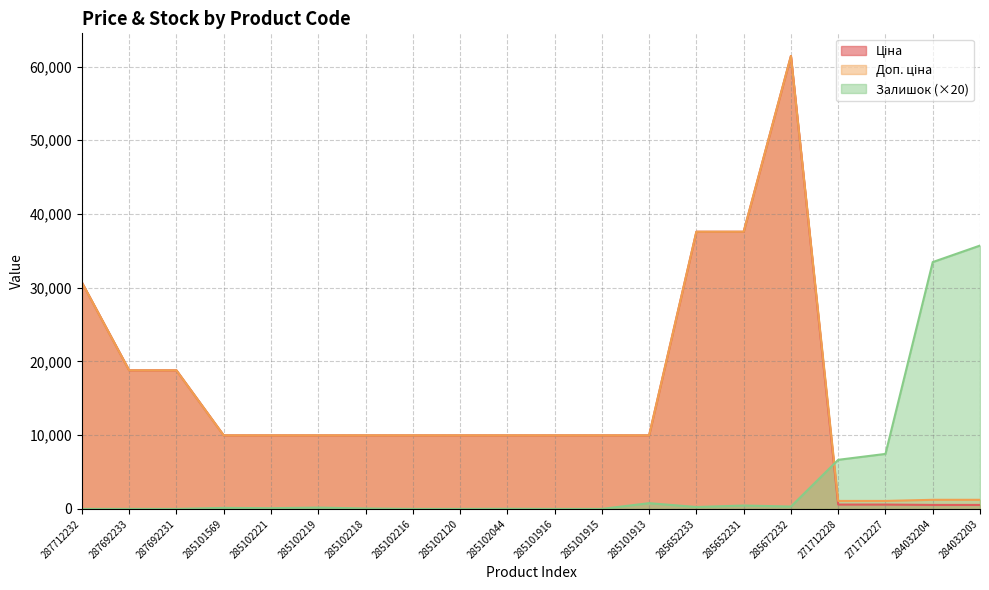

True or false: Доп. ціна has more than 1 interior local peaks.

False